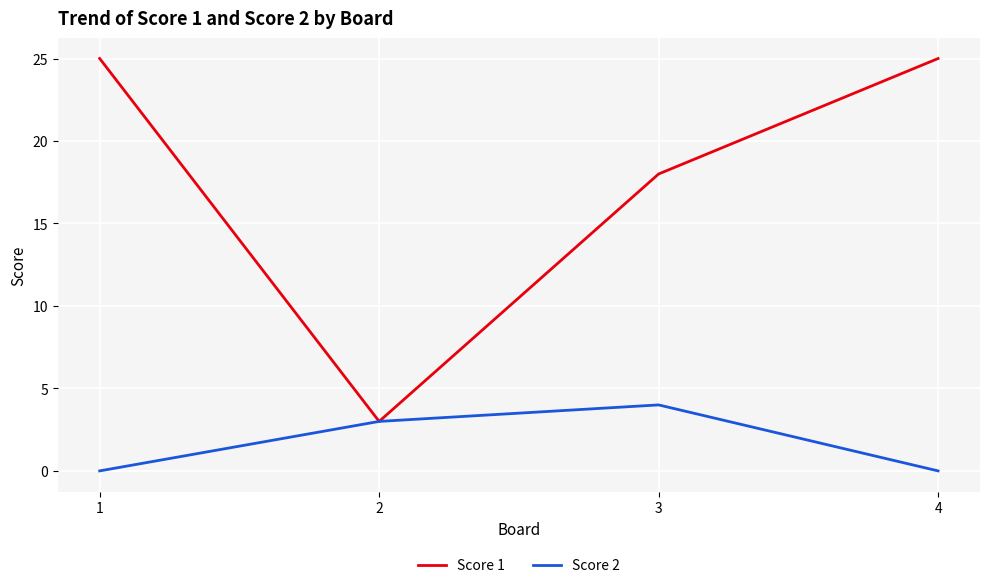

Does the chart display data point markers on the line(s)?

No